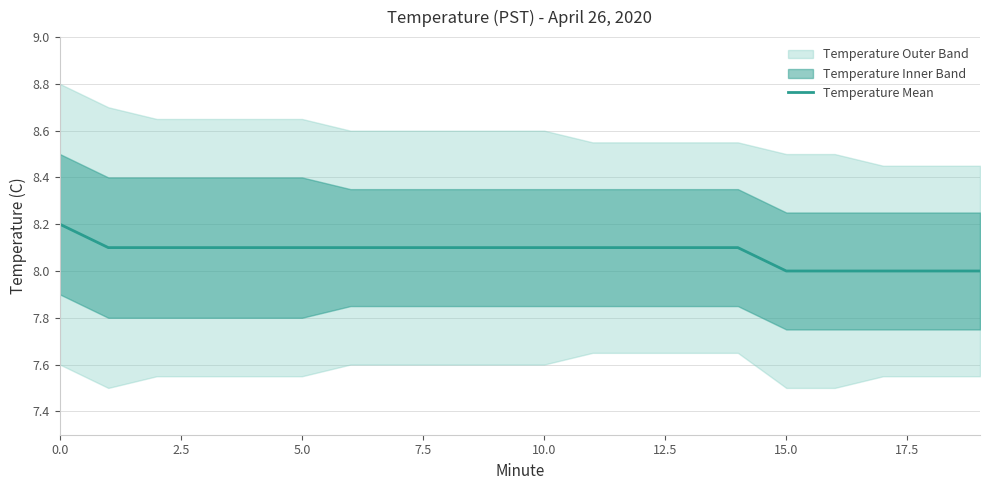

True or false: Temperature Mean has a value of 13.9 at 15.0.

False